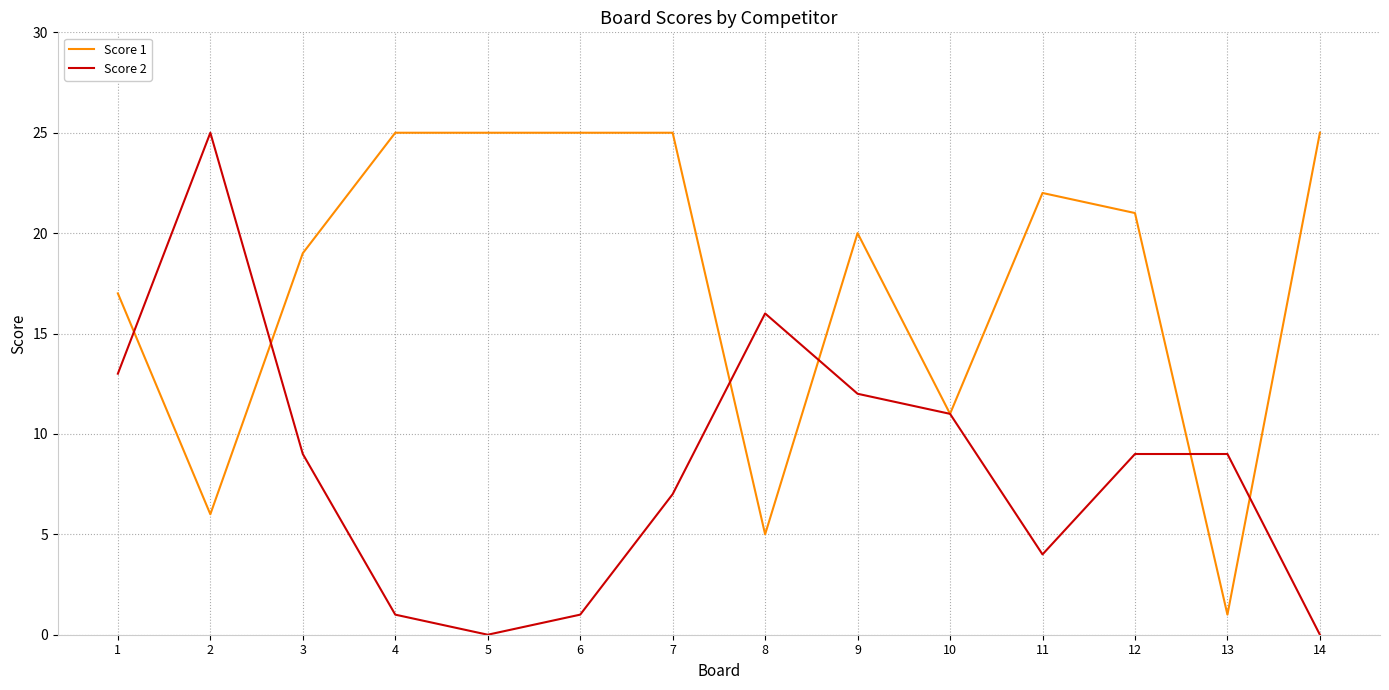

Is this an area chart (filled region under the line)?

No